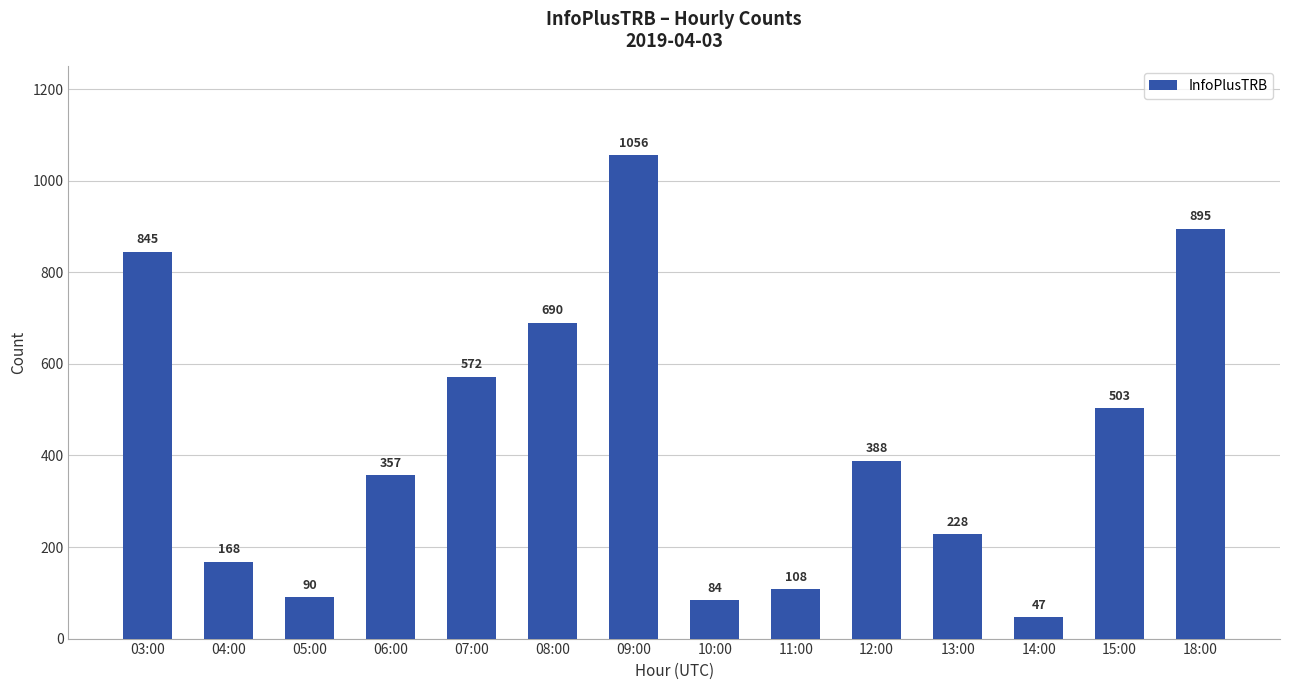

What is the maximum value shown in the chart?

1056